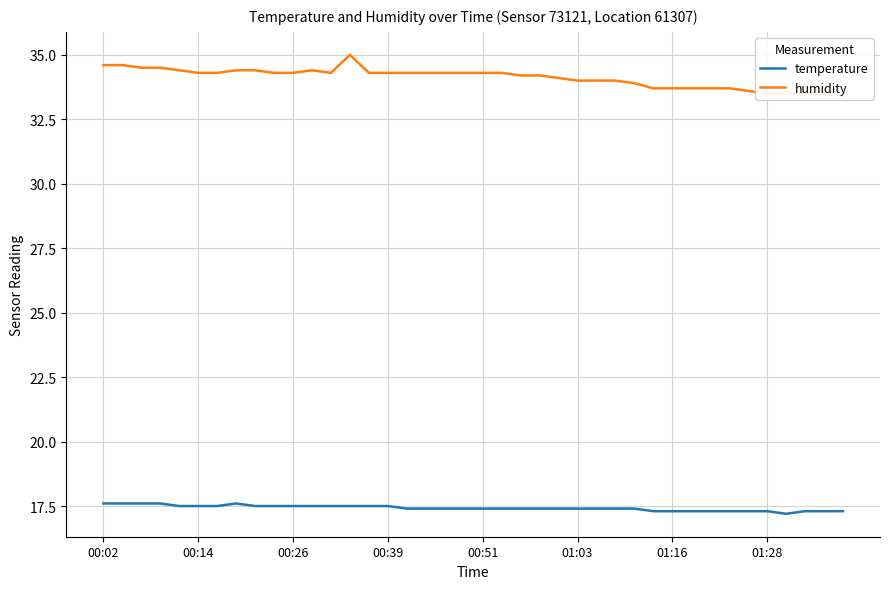

True or false: temperature and humidity intersect in this chart.

False